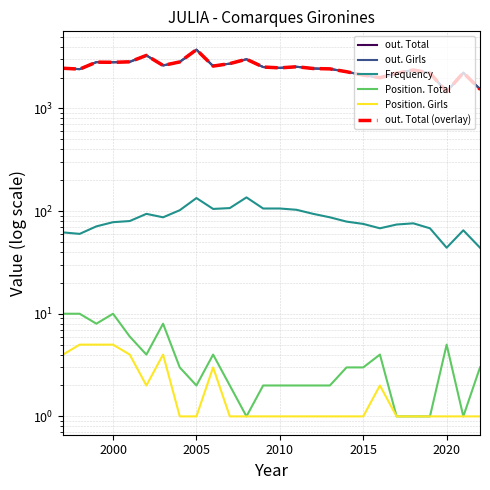

Which series has the largest range (max minus min)?

out. Total